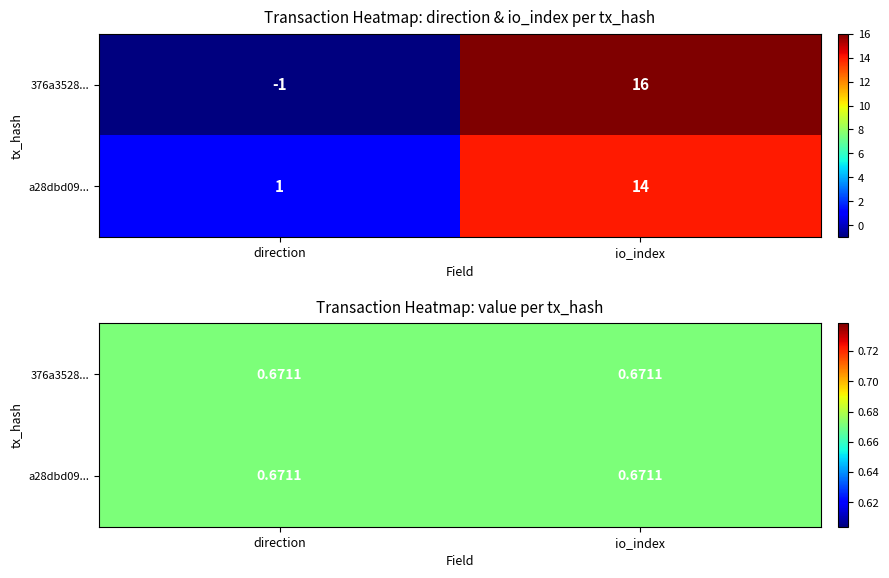

How many series are shown in this chart?

2